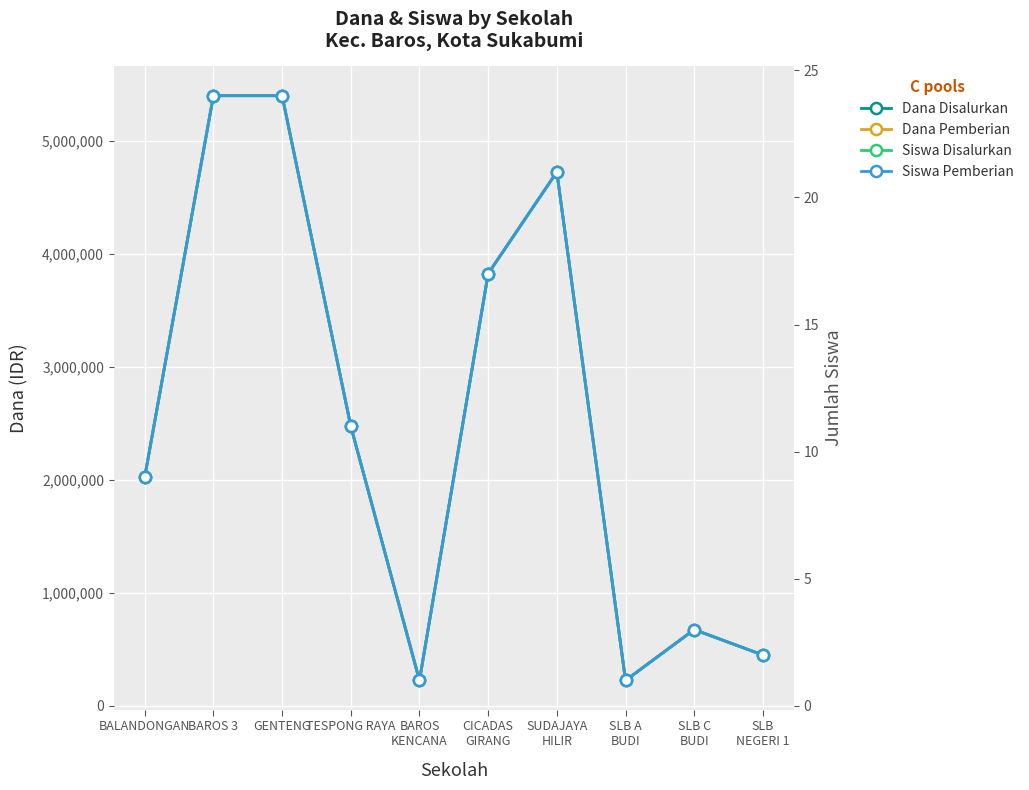

The Dana Disalurkan series shows 3825000 at CICADAS
GIRANG. True or false?

True